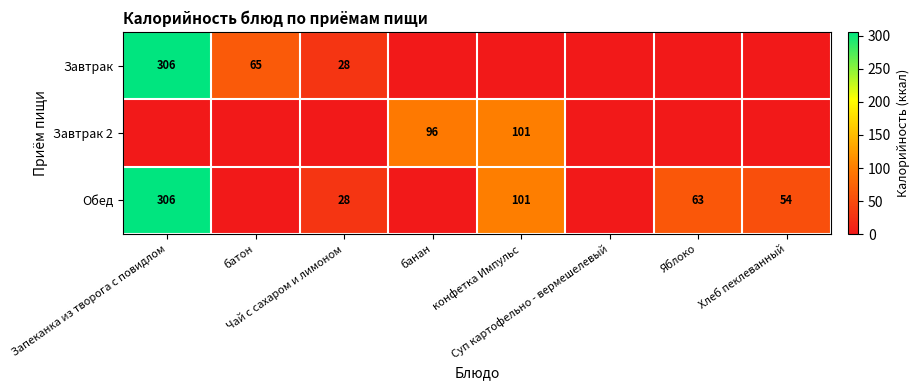

Which has a higher value, банан or Яблоко?

банан